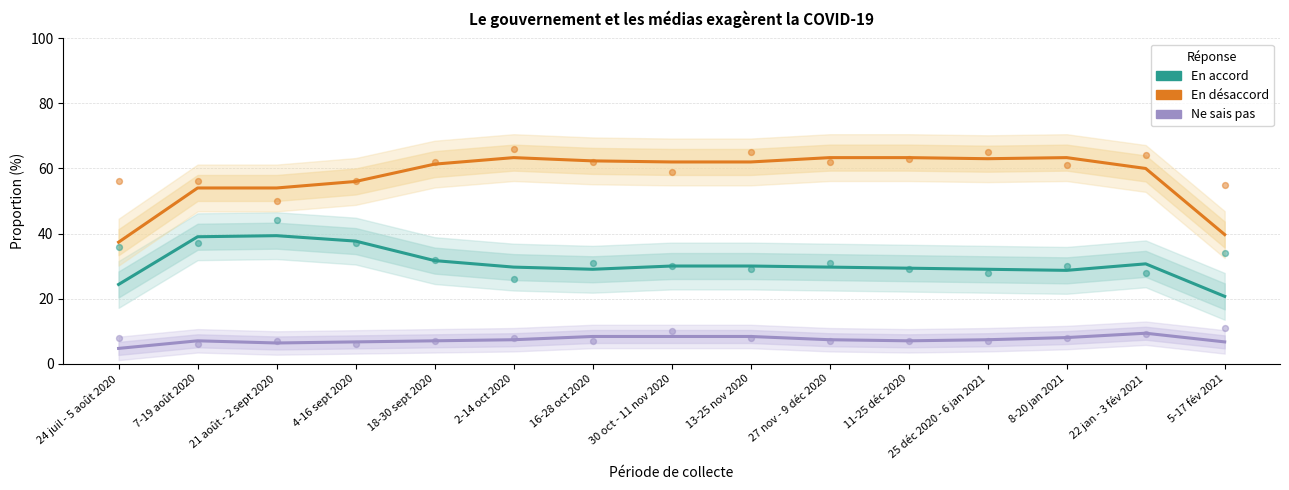

At which category is the sum across all series the highest?

4-16 sept 2020